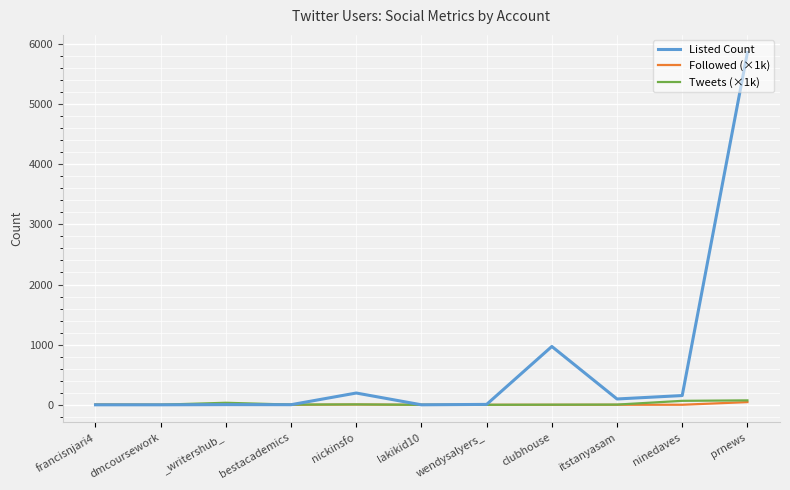

After their last crossing, which series has the higher values: Tweets (×1k) or Listed Count?

Listed Count